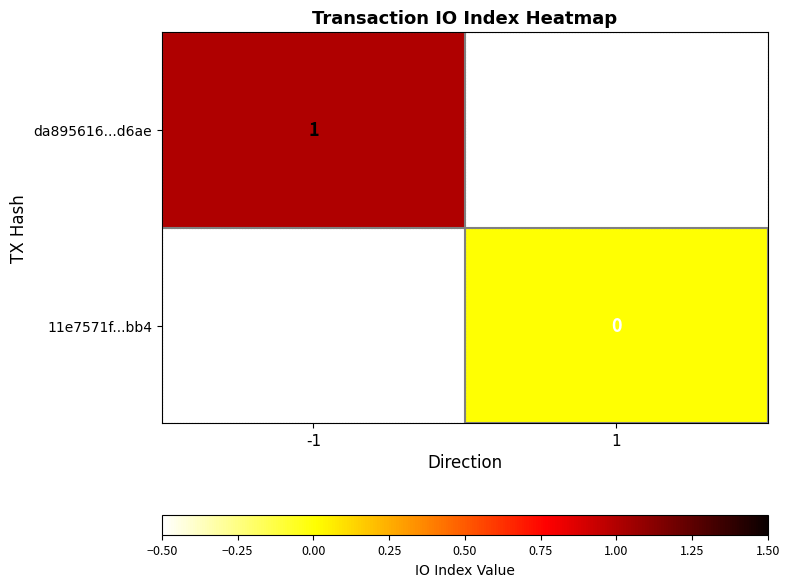

The value of da895616...d6ae at -1 is 1. True or false?

True